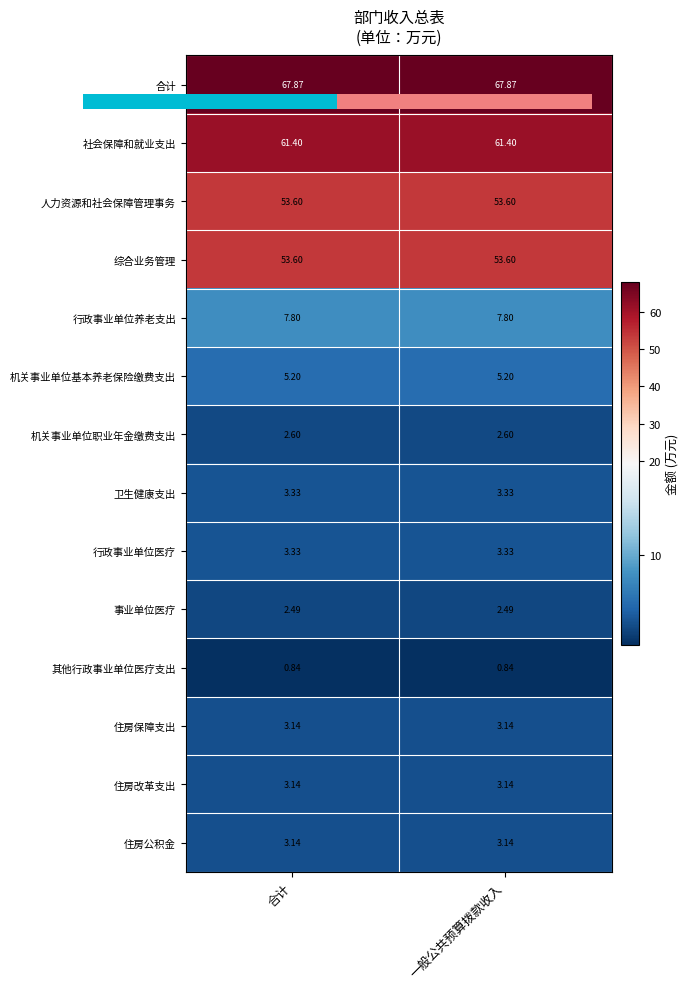

Which series has the largest total across all categories?

合计